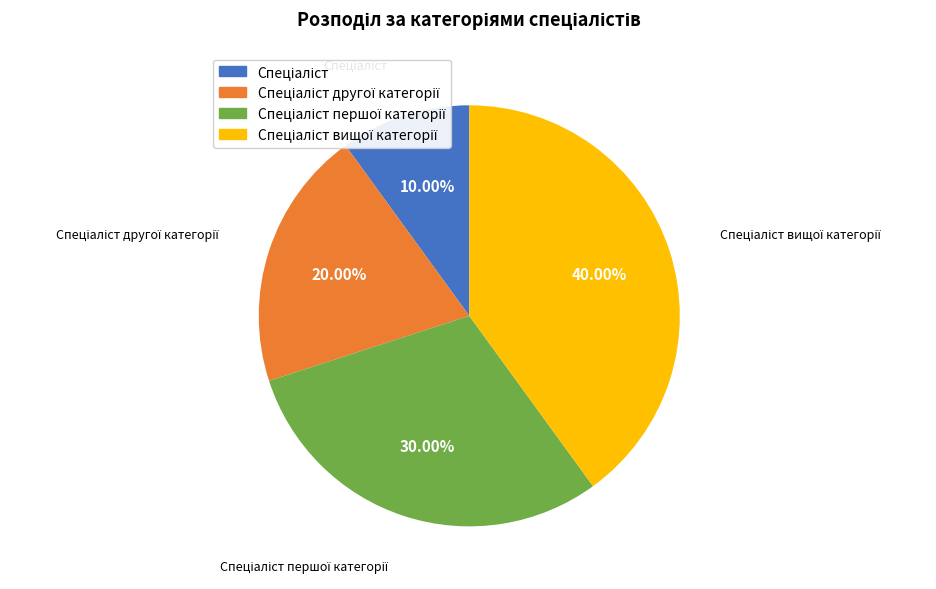

Is there a majority slice in this chart?

No